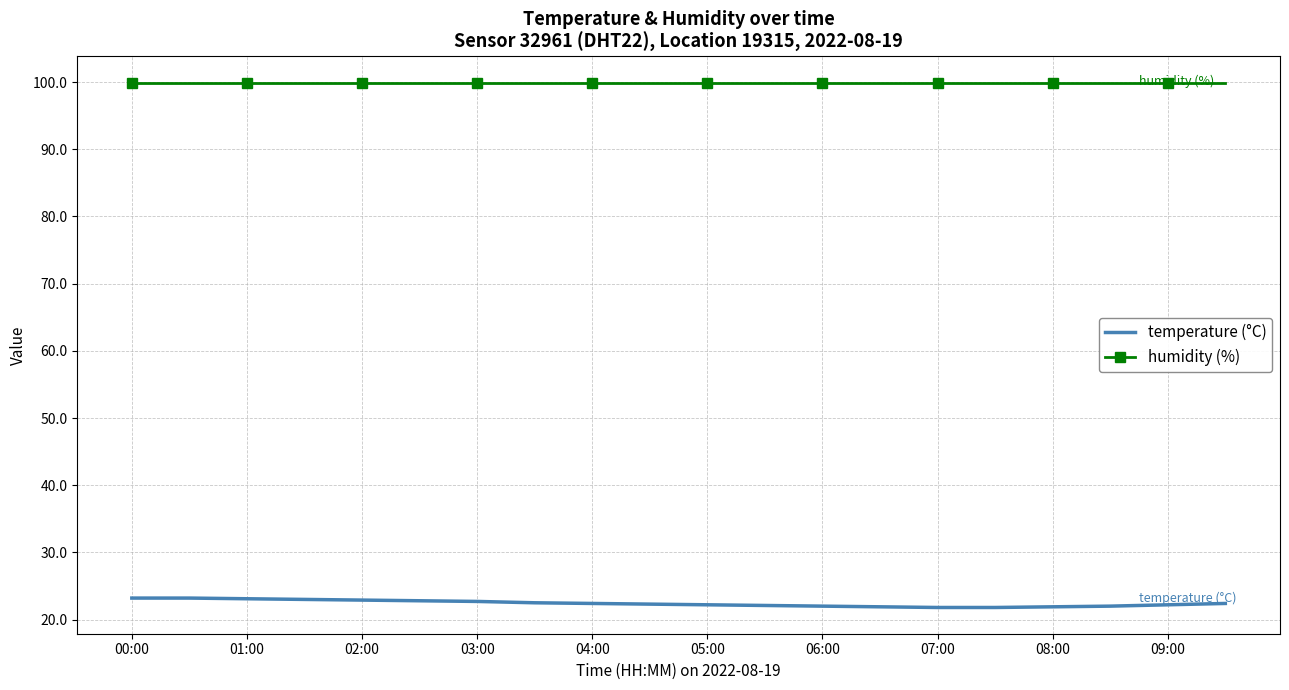

What is the minimum value shown in the chart?

21.8